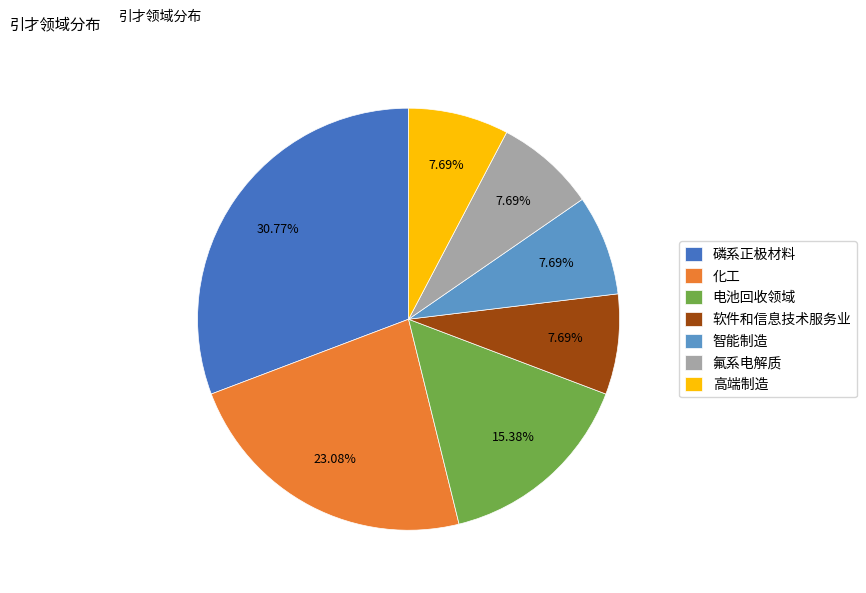

Is it true that 氟系电解质 is 8% of the pie?

True